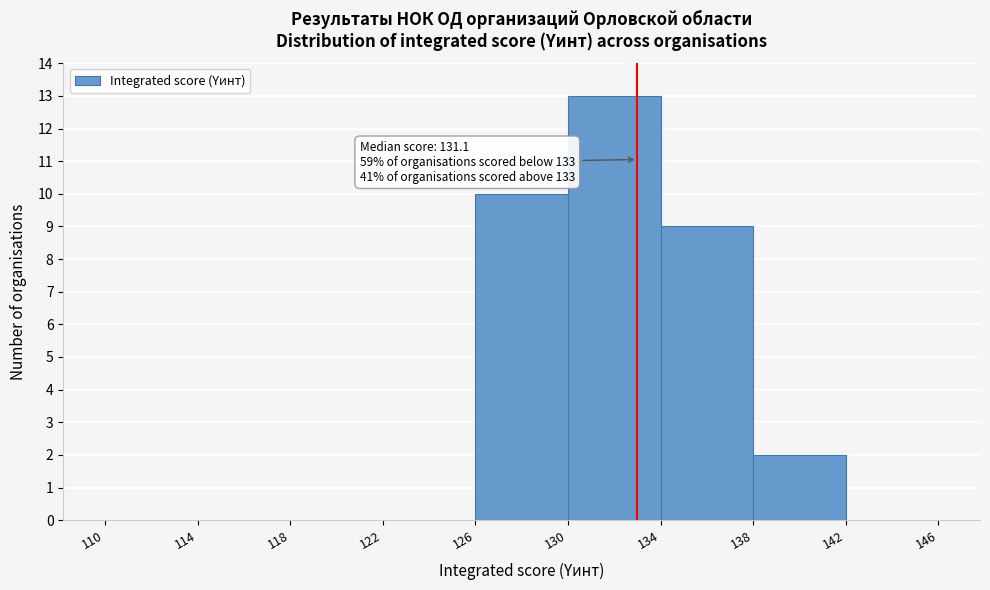

Over which range of the x-axis is the bar tallest?

130 to 134